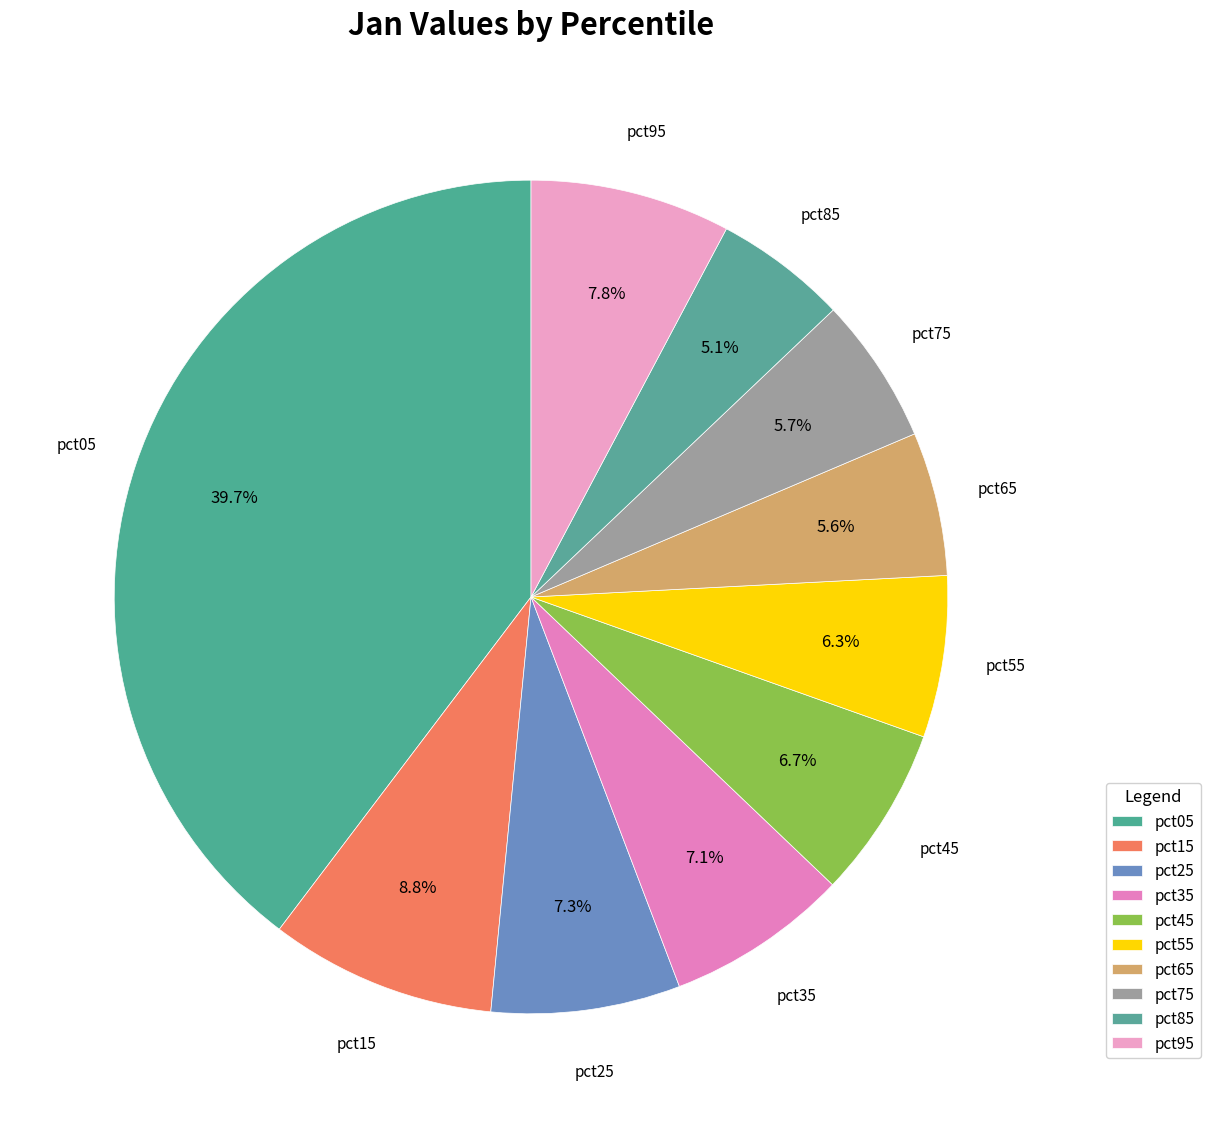

Is it true that pct25 is 18% of the pie?

False